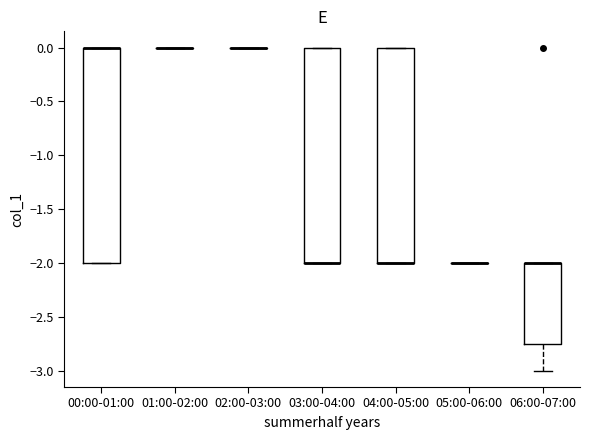

Reading left to right, read every box against the y-axis: the position of its median line, the range the box covers, and the ends of its whiskers. The values are not printed on the chart, so give them approximately, as read against the axis.

00:00-01:00: median 0.00 (drawn on the box's upper edge), box -2.00 to 0.00, whiskers -2.00 to 0.00
01:00-02:00: box collapsed to a line at 0.00, whiskers 0.00 to 0.00
02:00-03:00: box collapsed to a line at 0.00, whiskers 0.00 to 0.00
03:00-04:00: median -2.00 (drawn on the box's lower edge), box -2.00 to 0.00, whiskers -2.00 to 0.00
04:00-05:00: median -2.00 (drawn on the box's lower edge), box -2.00 to 0.00, whiskers -2.00 to 0.00
05:00-06:00: box collapsed to a line at -2.00, whiskers -2.00 to -2.00
06:00-07:00: median -2.00 (drawn on the box's upper edge), box -2.75 to -2.00, whiskers -3.00 to -2.00